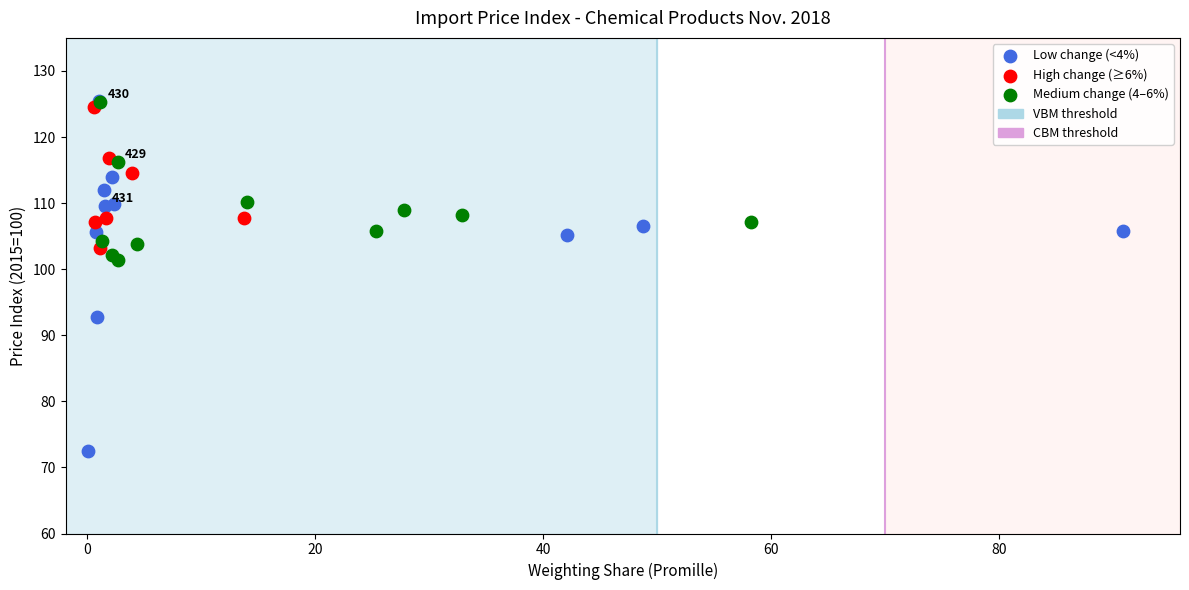

Which series reaches the minimum Y coordinate?

Low change (<4%)